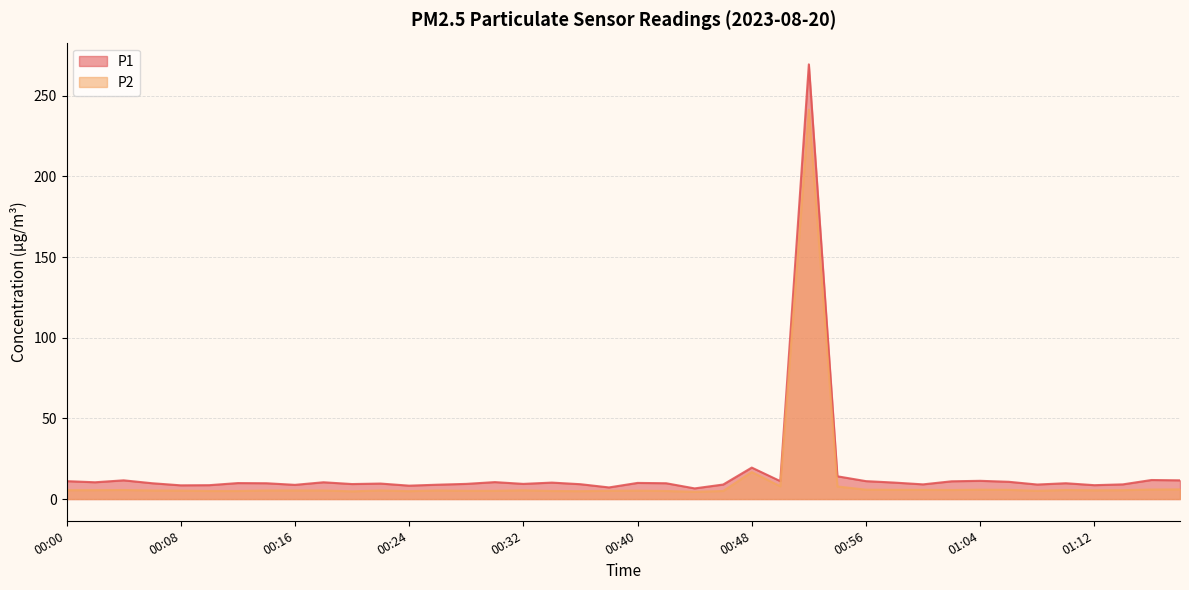

Reading right to left, list all the values displayed in this chart.

P1: 11.6	11.8	9.1	8.6	9.8	9.0	10.7	11.3	11.0	9.1	10.2	11.1	14.1	269.5	11.1	19.5	9.0	6.6	9.8	10.0	7.2	9.2	10.2	9.4	10.5	9.4	8.9	8.3	9.6	9.3	10.4	8.8	9.8	9.9	8.6	8.5	9.8	11.6	10.4	11.1
P2: 6.0	5.9	5.5	5.4	5.6	5.1	5.7	5.8	5.6	5.7	5.7	5.8	7.8	241.4	7.9	16.7	5.0	4.5	5.0	5.2	5.1	4.9	5.0	5.4	5.1	5.1	5.3	4.9	5.3	4.8	5.3	5.3	5.3	5.0	5.0	5.2	5.3	5.6	5.5	5.5